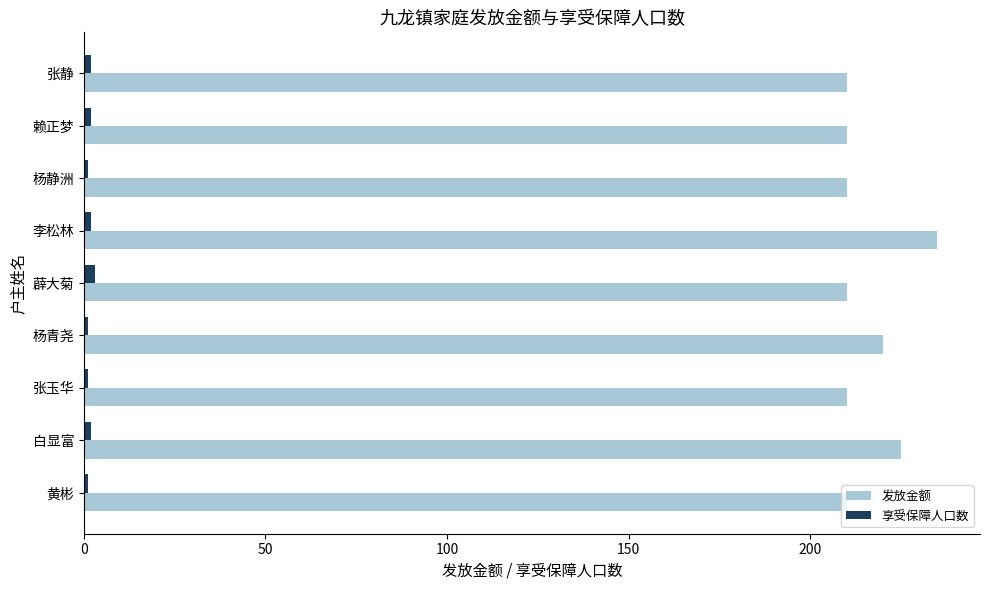

What is the sum of all 发放金额 values?

1940